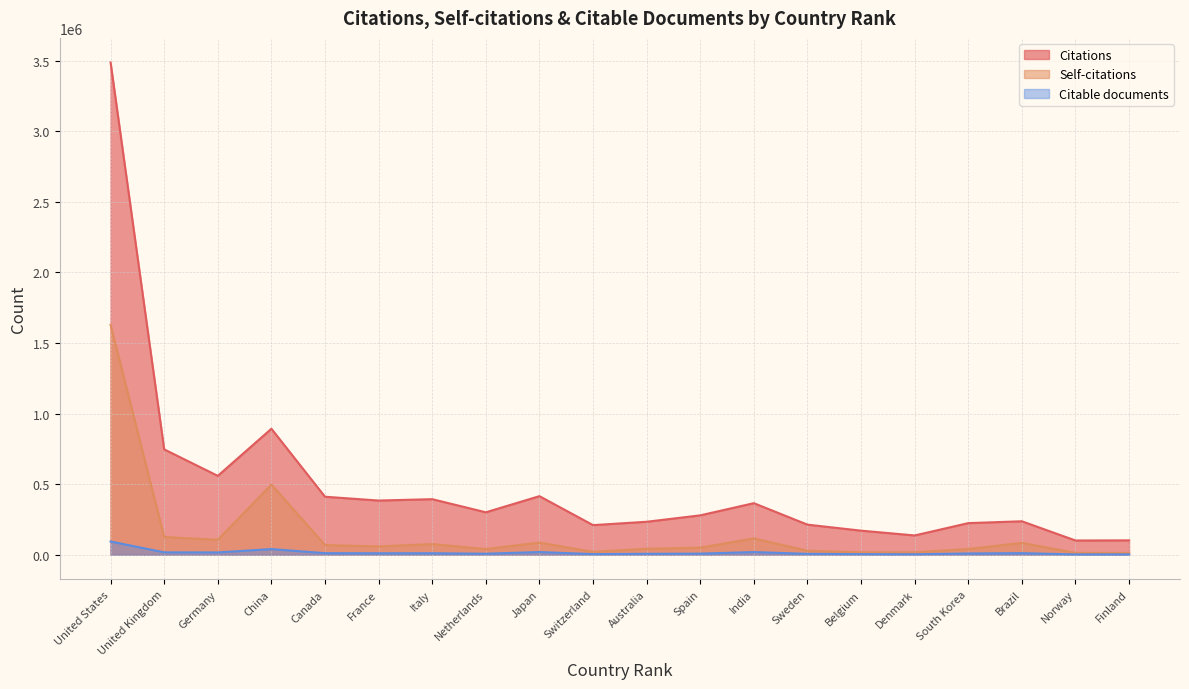

Reading right to left, what are all the values shown in this chart?

Citations: 101980	100996	237117	224115	136742	170710	213269	365293	279116	233663	209849	415006	300724	393643	383956	410964	892382	558762	746327	3485934
Self-citations: 12236	13168	84002	40727	17275	17366	28150	115951	50356	42215	20723	86544	40346	75378	58983	68725	497116	105978	125656	1628060
Citable documents: 2733	2553	11390	9168	3522	4408	6562	19062	8094	6834	4573	19309	7371	10673	10469	11256	40209	16421	17171	93886